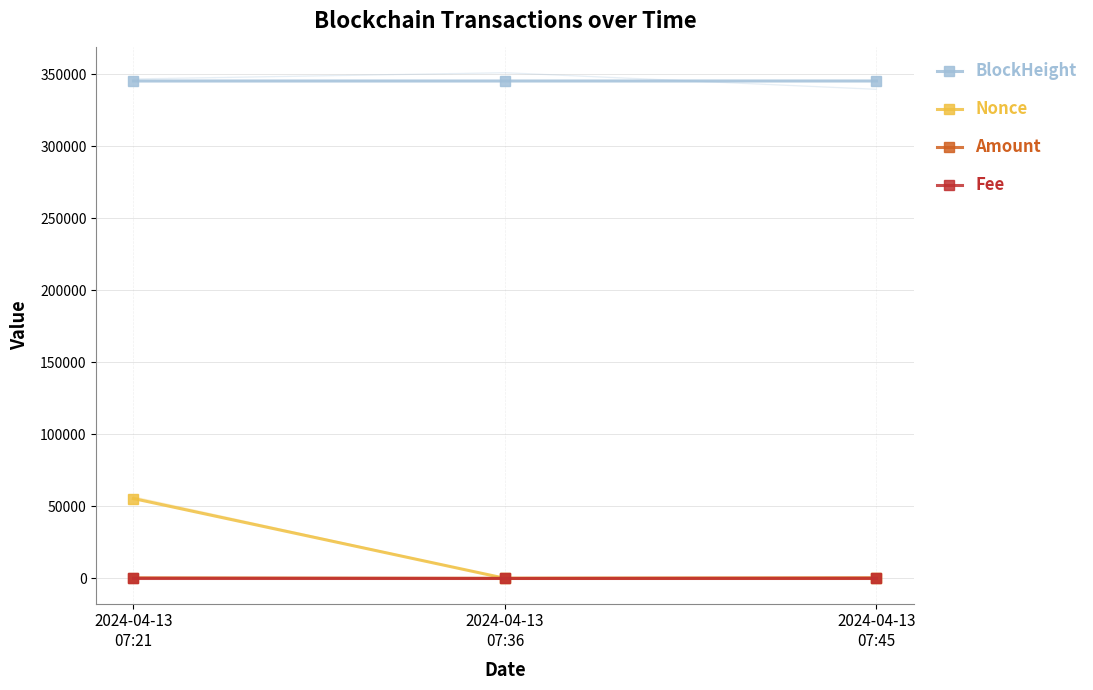

The Nonce series shows 55385.0 at 2024-04-13
07:21. True or false?

True